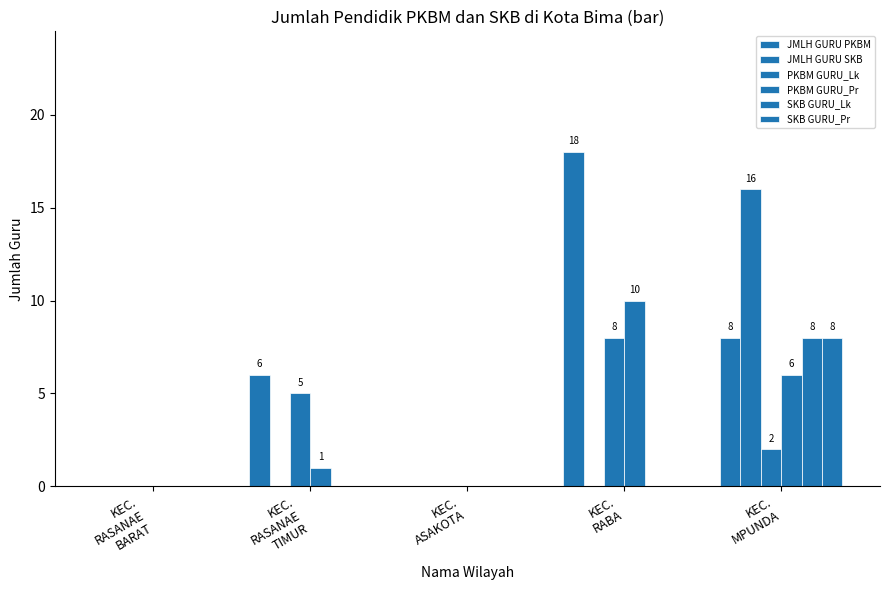

Which label corresponds to the smallest value in the chart?

KEC.
RASANAE
BARAT